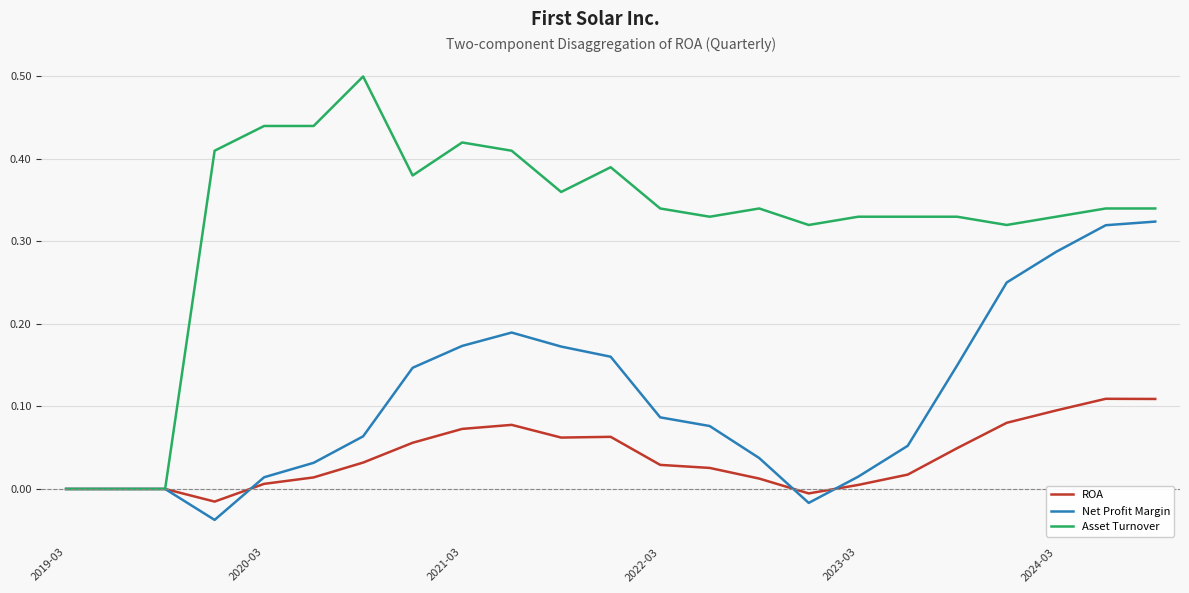

How many distinct data groups are displayed?

3